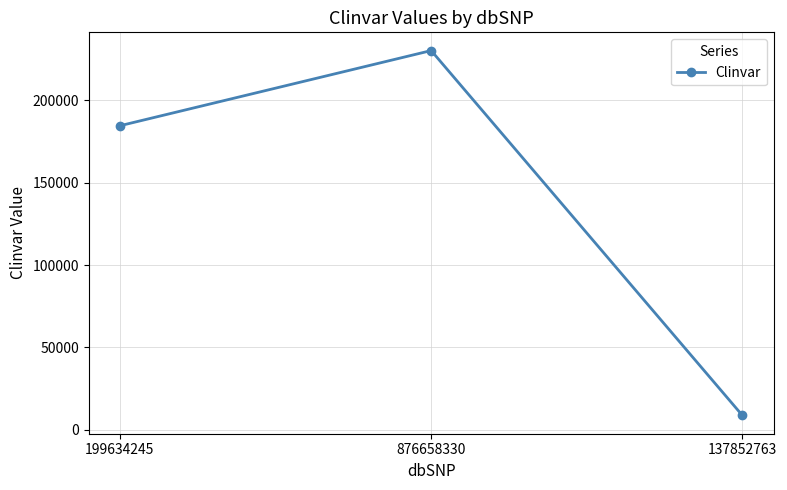

What is the change in value from 199634245 to 876658330?

+45570